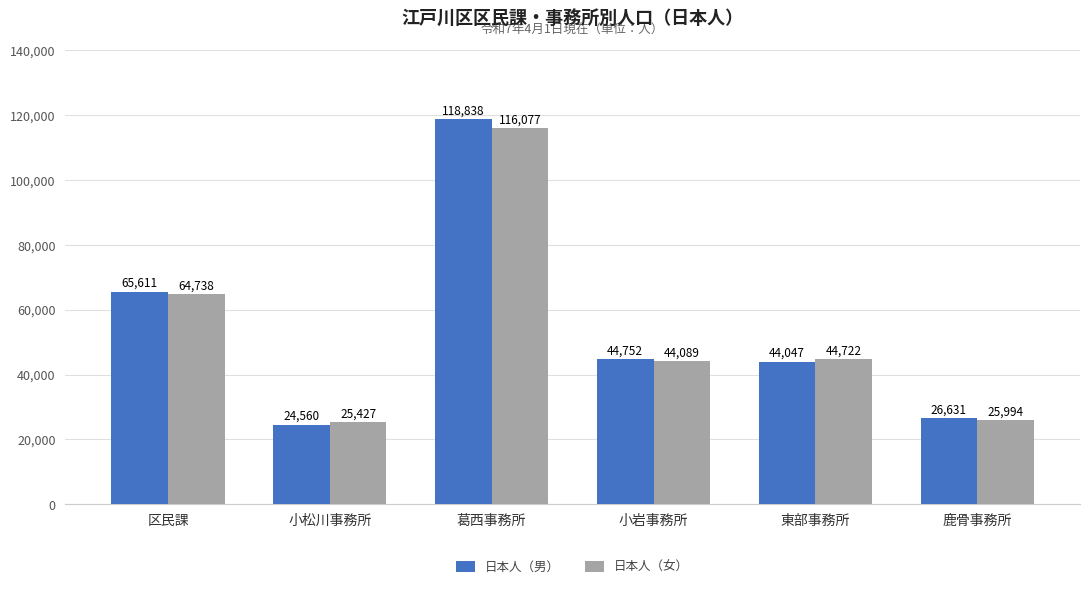

The 日本人（男） series shows 44752 at 小岩事務所. True or false?

True